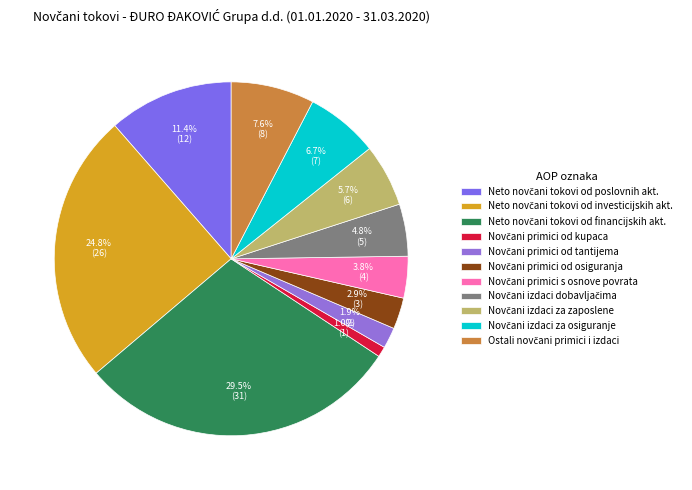

Does any single category account for the majority?

No